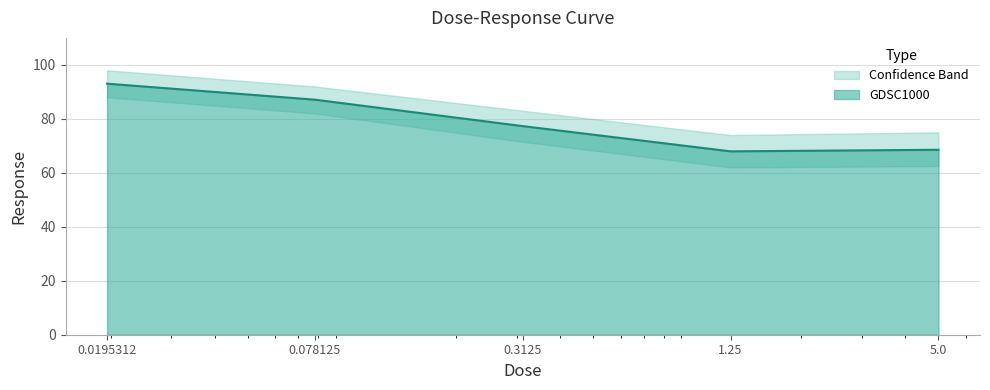

True or false: the data shows 95.1 at 1.25.

False